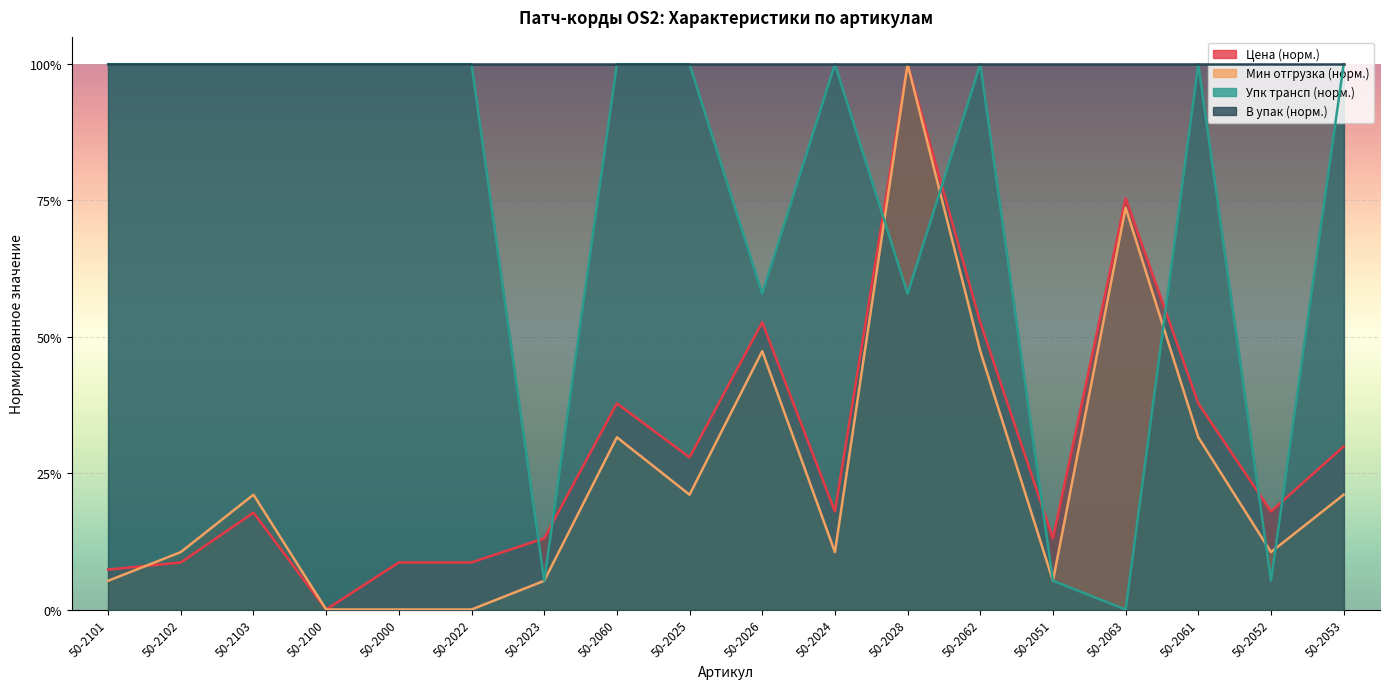

What is the difference between the second highest and minimum values in the Цена series?

0.8